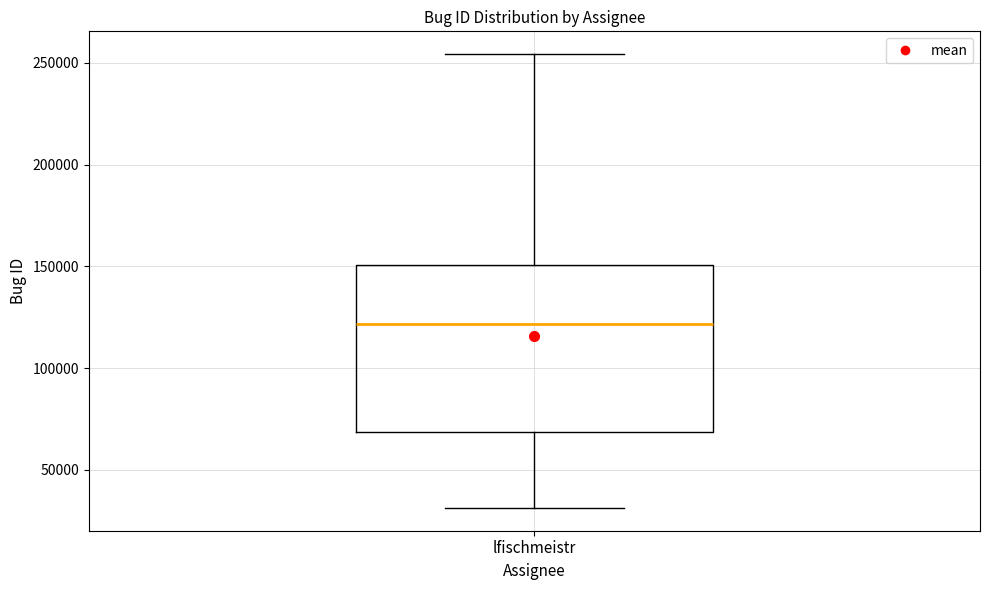

Read this box plot against the y-axis: the position of the median line, the range covered by the box, and the ends of both whiskers. The values are not printed on the chart, so give them approximately, as read against the axis.

median 120000, box 70000 to 150000, whiskers 30000 to 255000